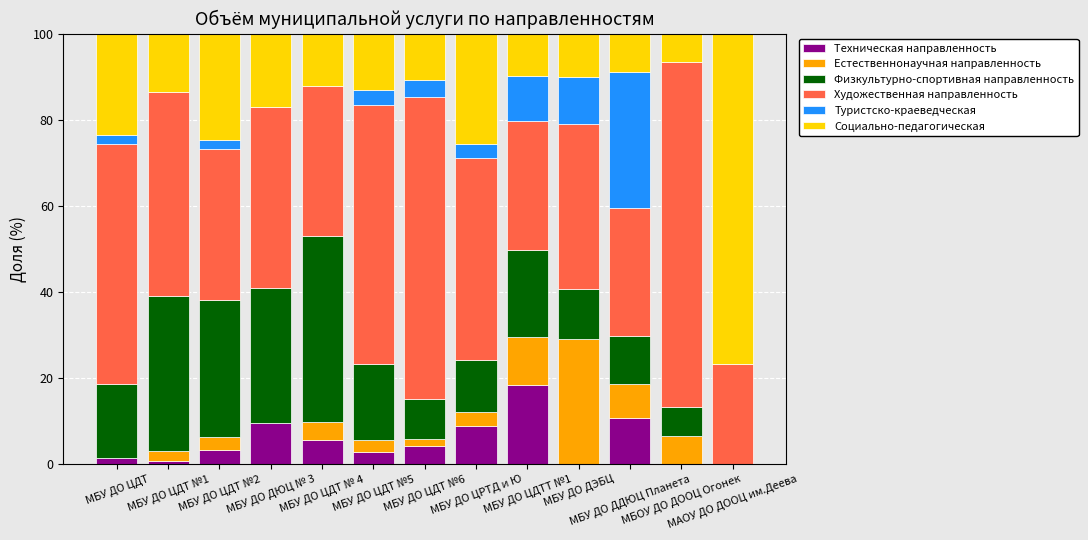

Are the bars horizontal?

No